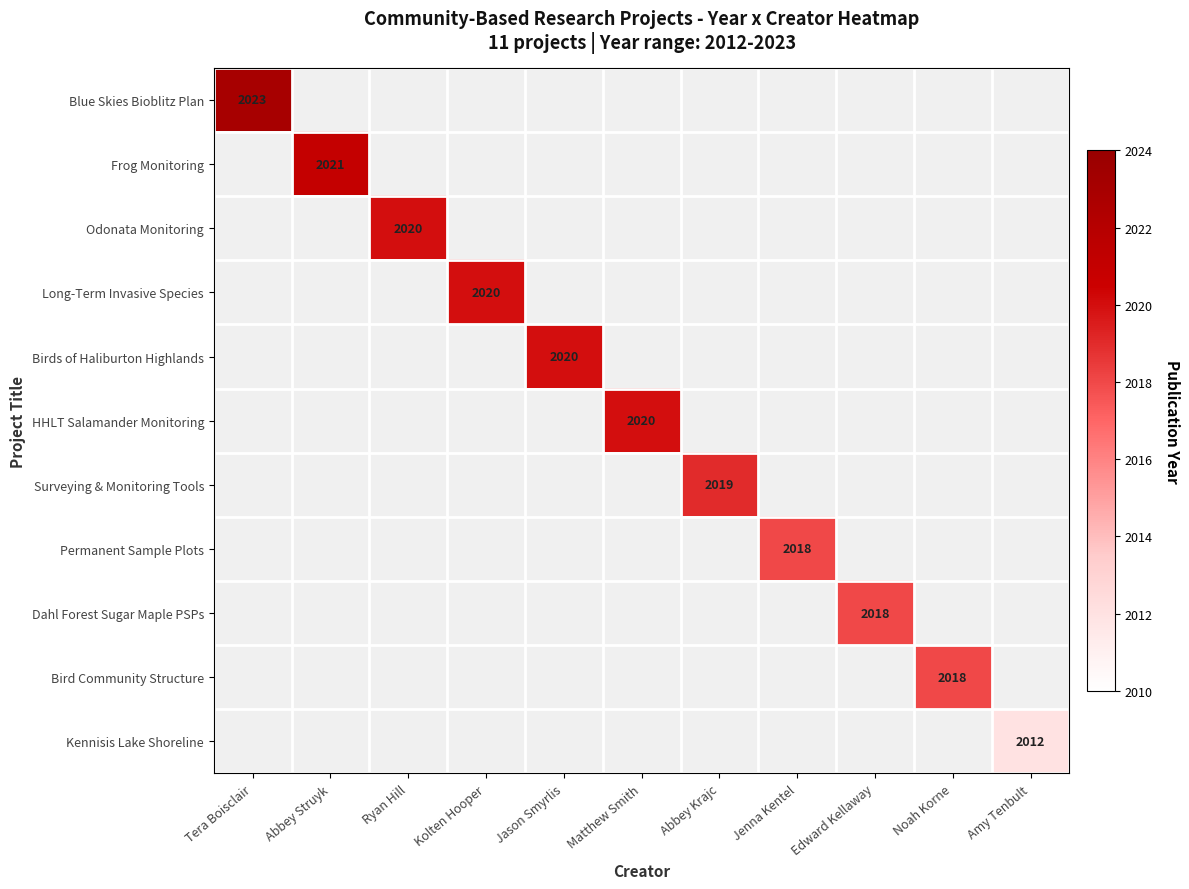

Which category has the highest value in the Dahl Forest Sugar Maple PSPs series?

Edward Kellaway